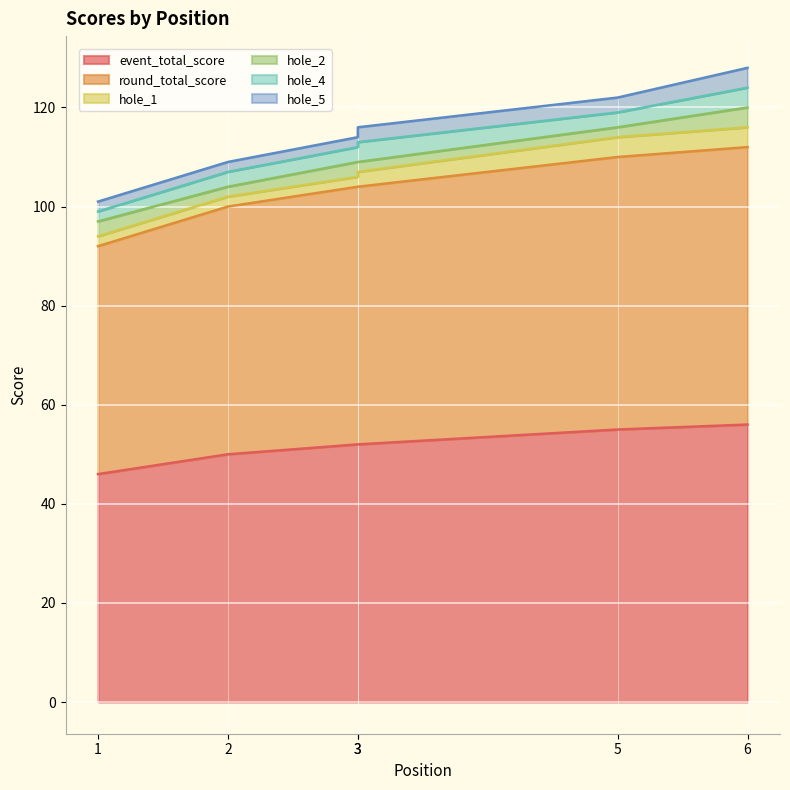

What is the difference between the maximum and minimum values in the hole_4 series?

2